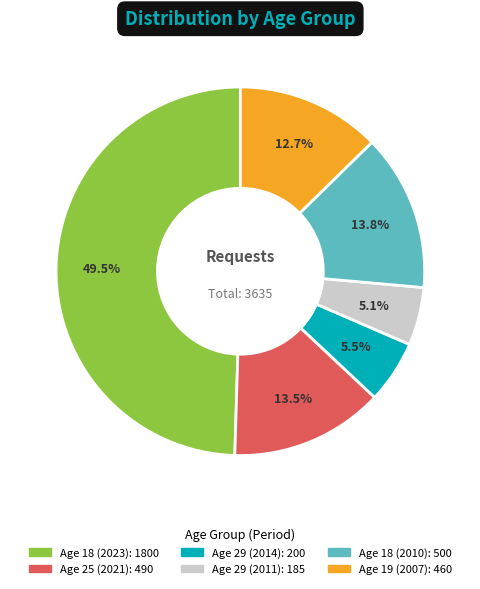

Count the number of slices in the pie.

6